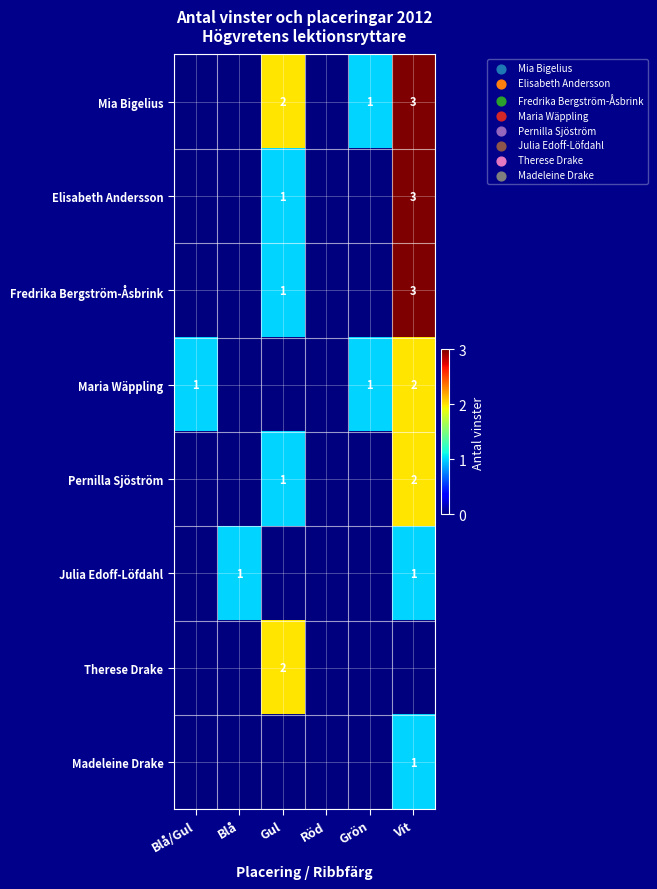

Is it true that Pernilla Sjöström equals 1 at Gul?

True